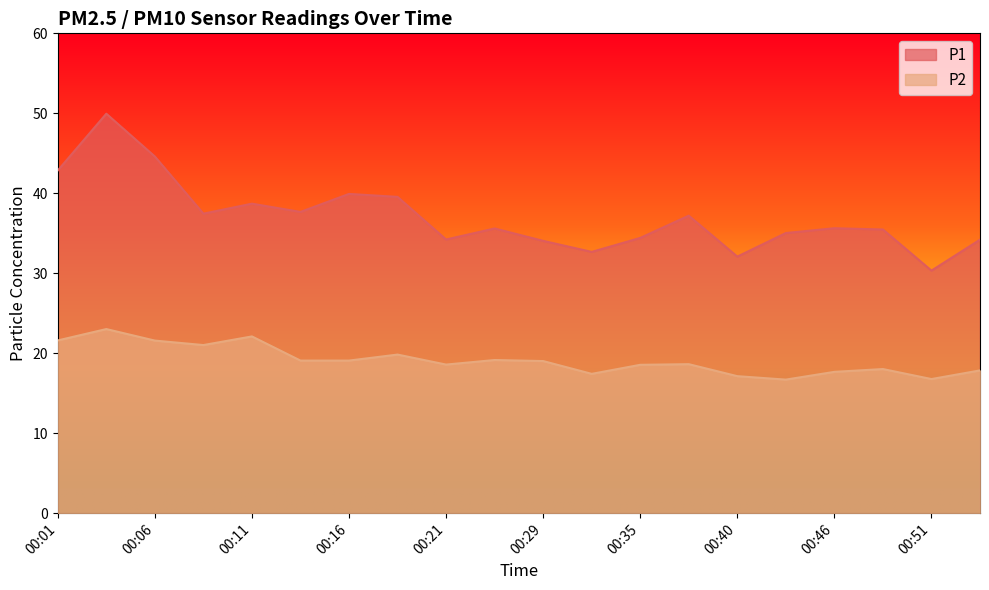

Which category has the lowest value in the P2 series?

00:43